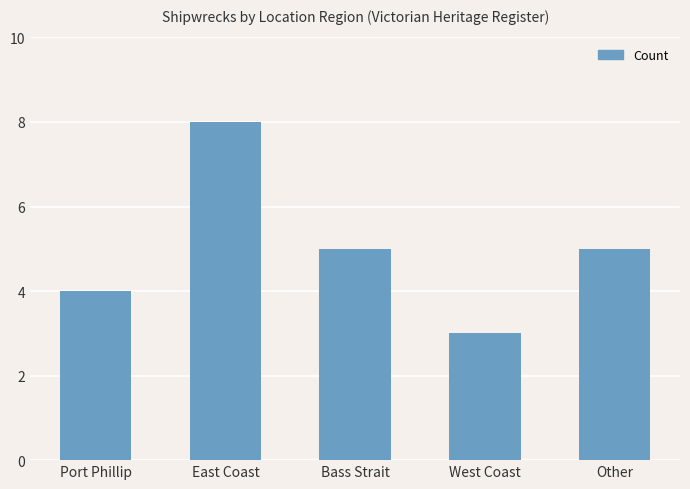

Does the chart contain stacked bars?

No